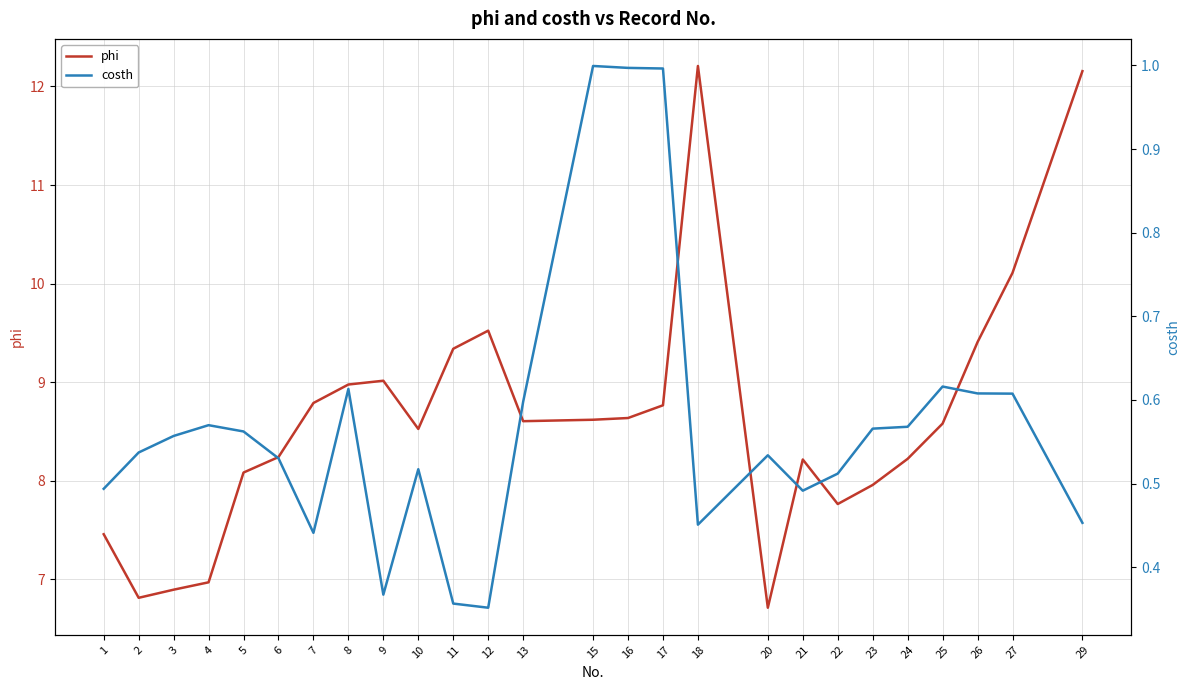

True or false: costh and phi cross at least once.

False